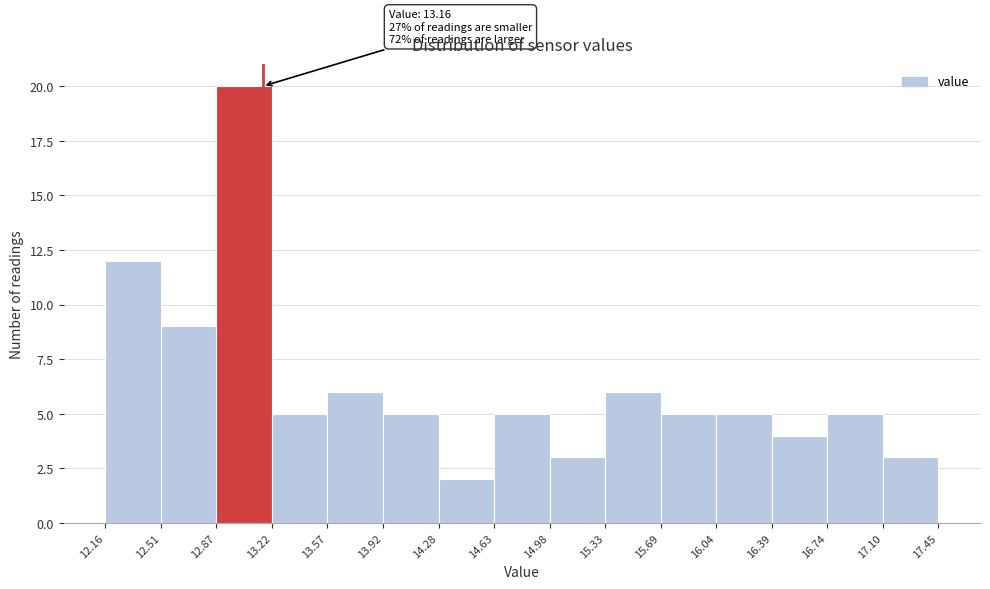

Which range on the x-axis has the tallest bar?

12.87 to 13.22